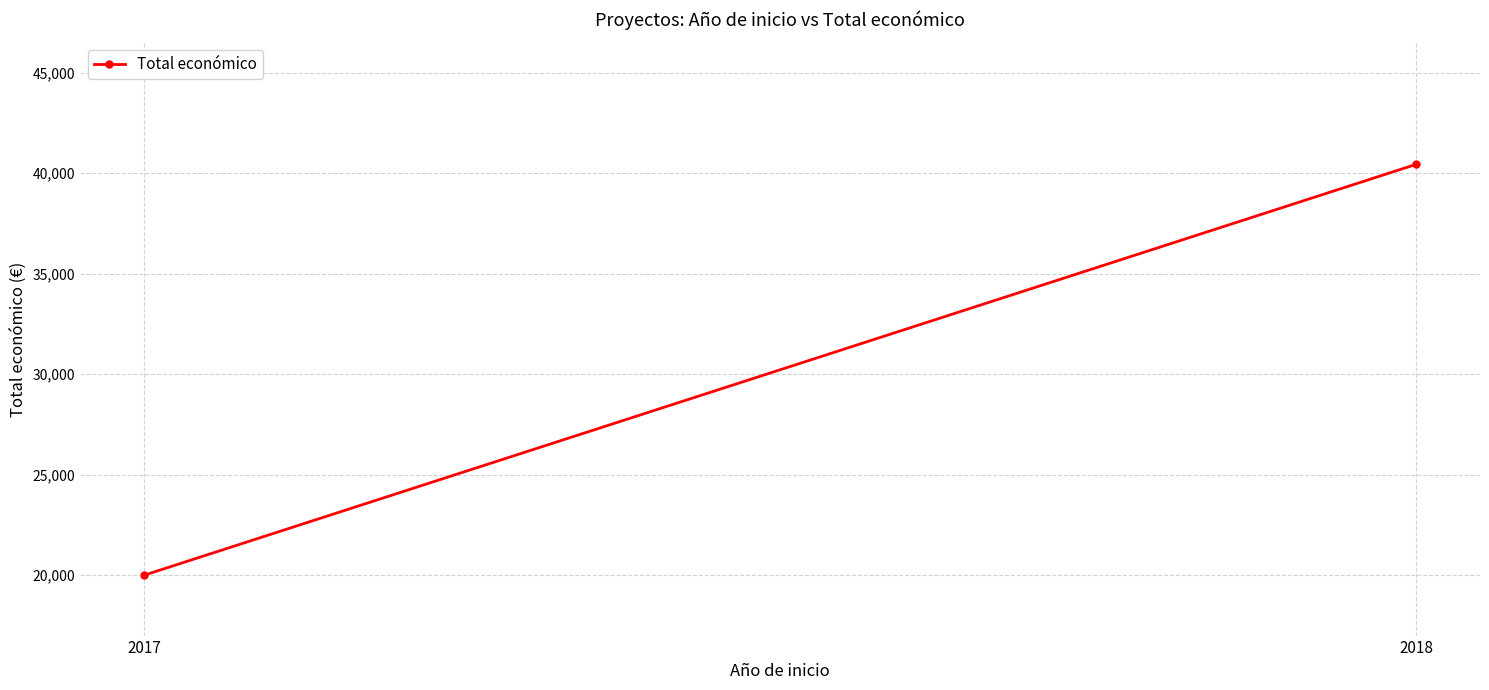

What is the greatest value displayed?

40440